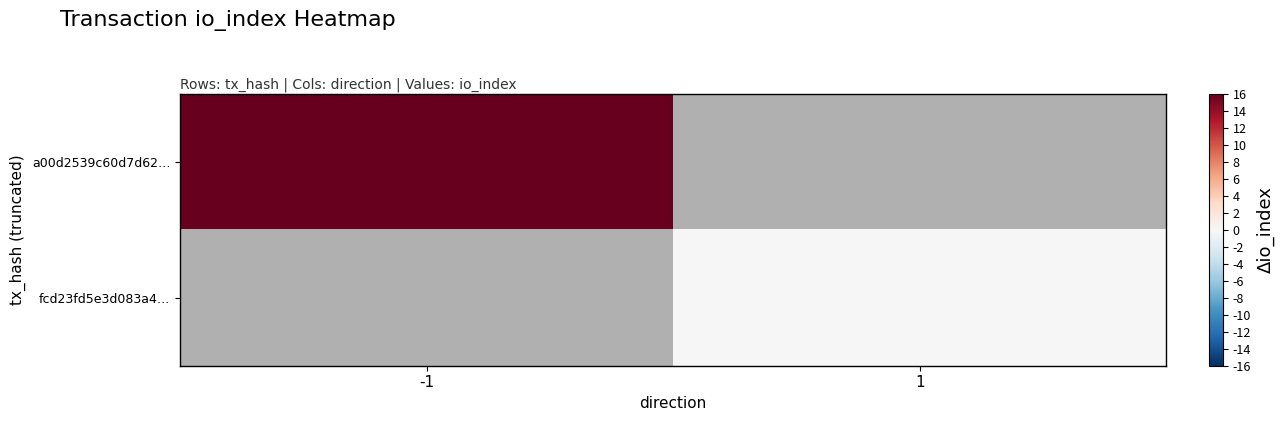

List the labels in order of fcd23fd5e3d083a4… value, largest first.

-1, 1